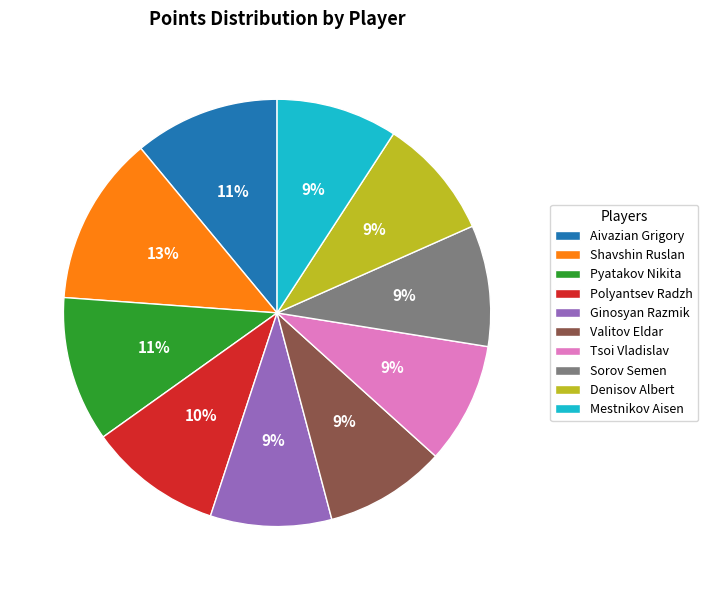

To the nearest percent, what percentage of the pie is Denisov Albert?

9%